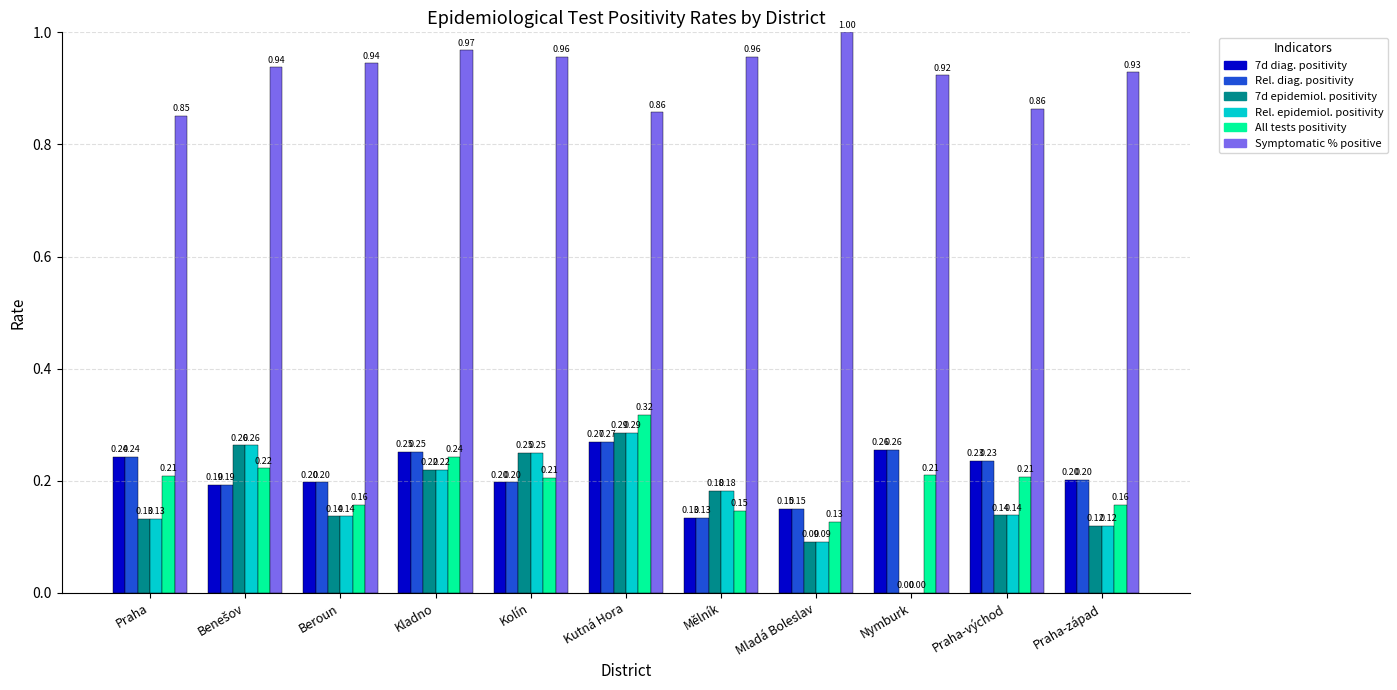

At which category is the sum across all series the highest?

Kutná Hora